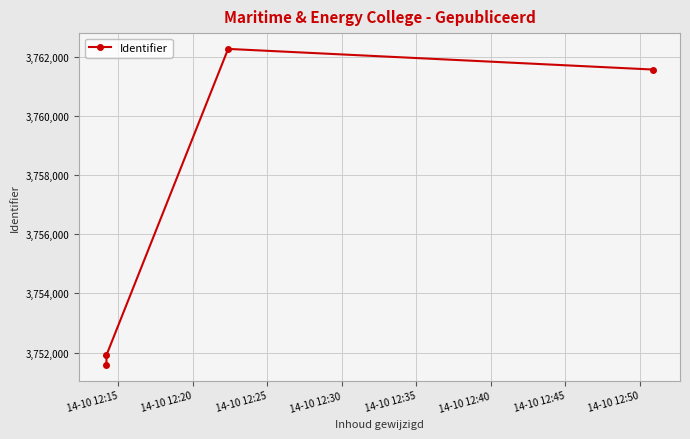

Is this an area chart (filled region under the line)?

No